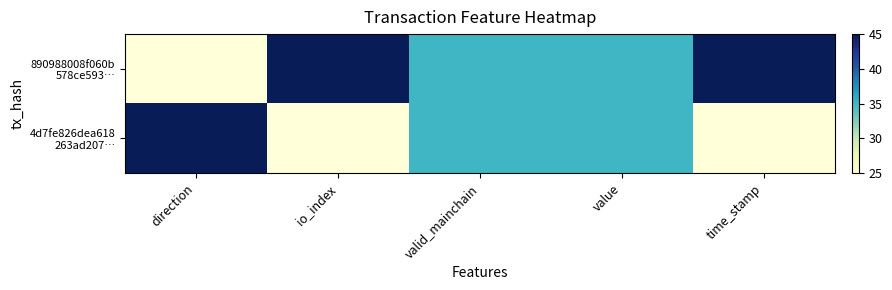

Which category has the highest value across all series?

io_index